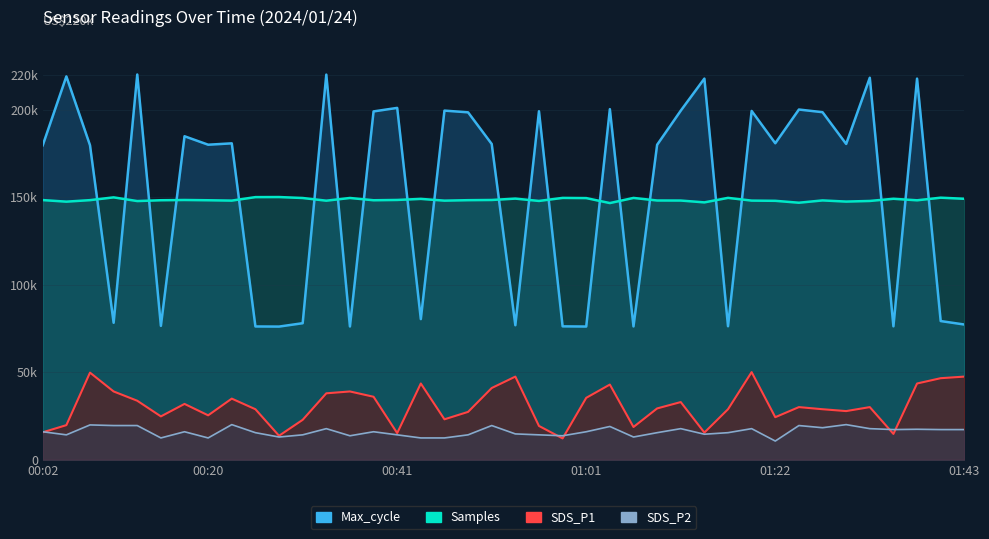

In Max_cycle, how many points are higher than both neighbors (excluding endpoints)?

14